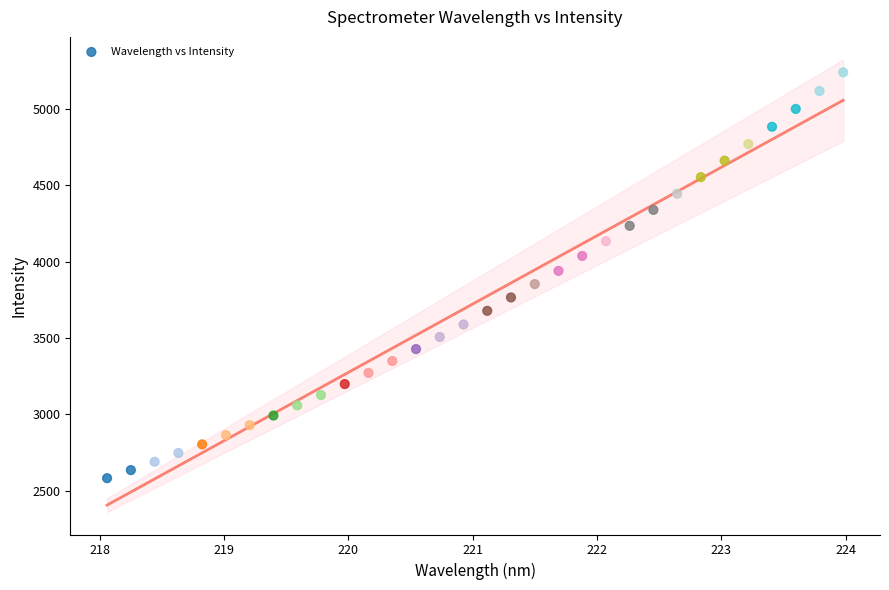

What is the range of Y values (max minus min)?

2659.6